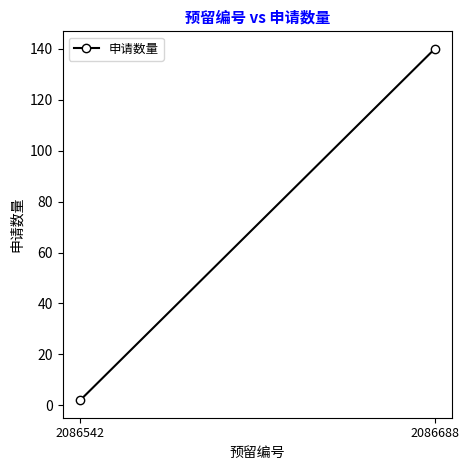

Is it true that the value at 2086688 is 140?

True